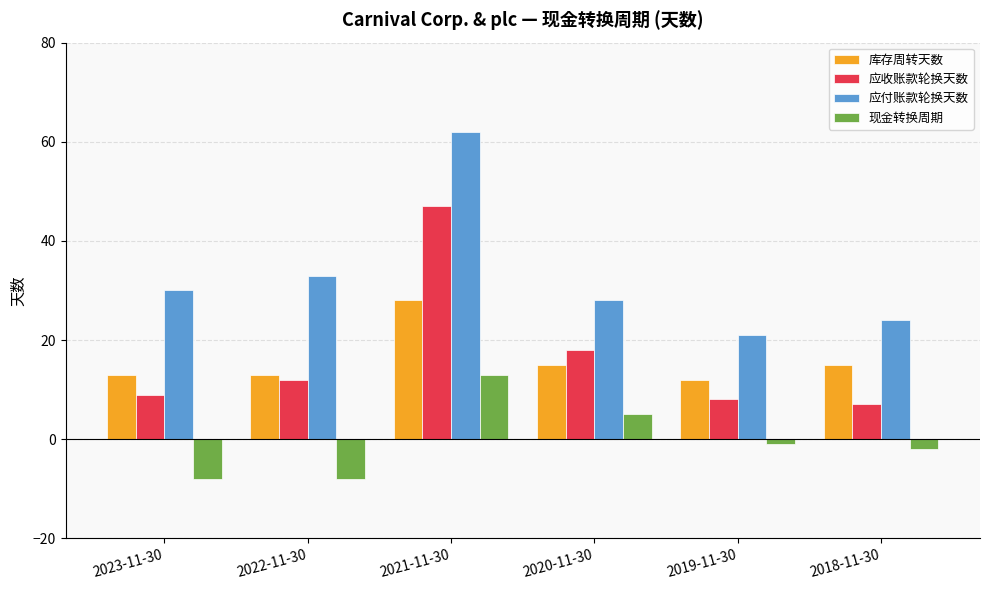

What is the difference between the second highest and minimum values in the 应付账款轮换天数 series?

12